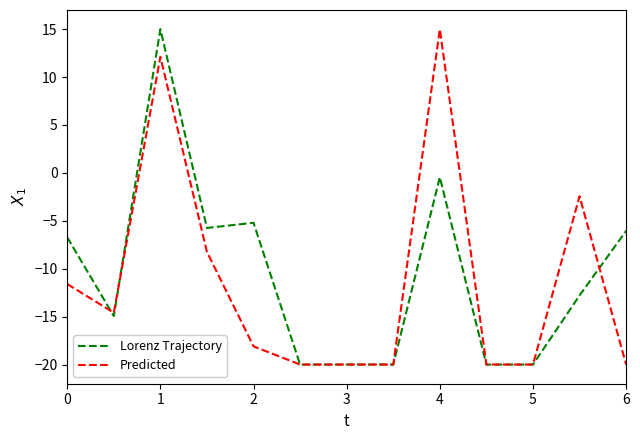

What is the minimum value for Predicted?

-20.0